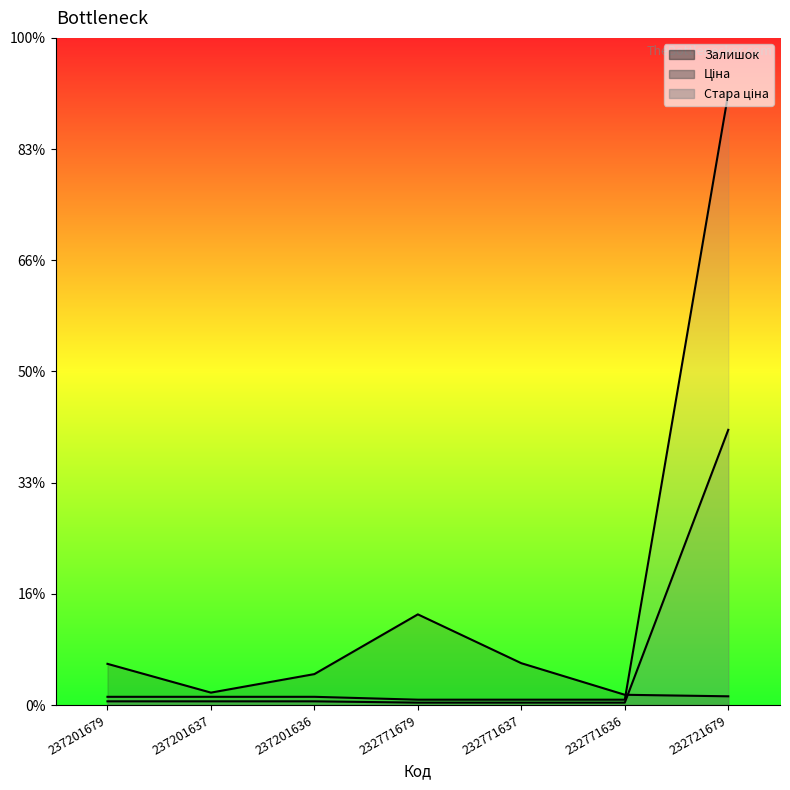

Is it true that Залишок equals 100.3 at 237201679?

False